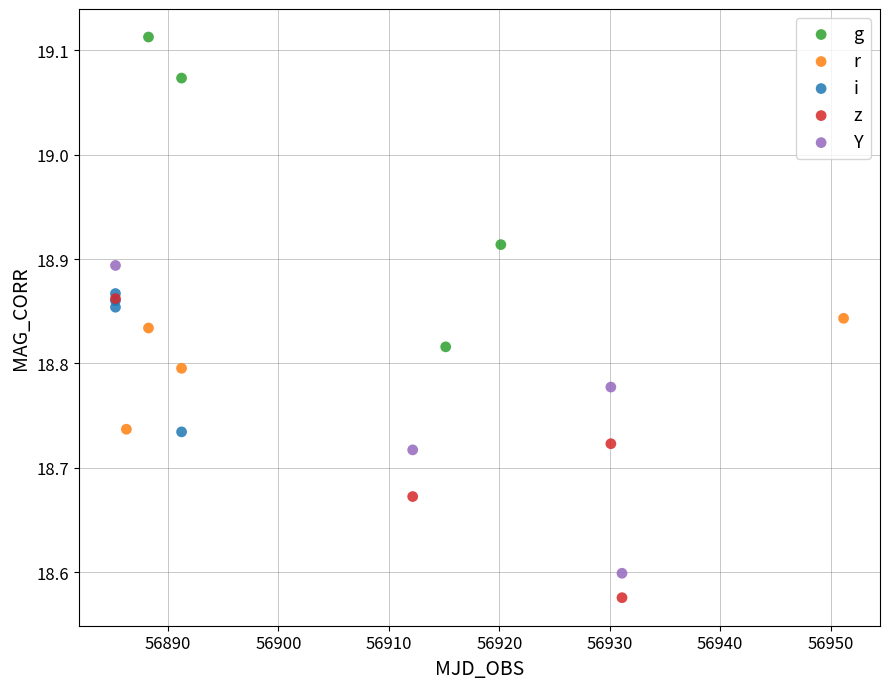

Which series reaches the maximum Y coordinate?

g